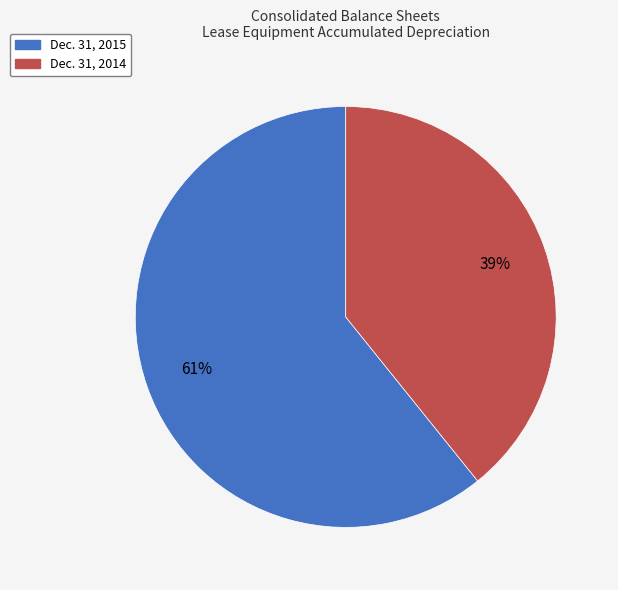

Is there a majority slice in this chart?

Yes